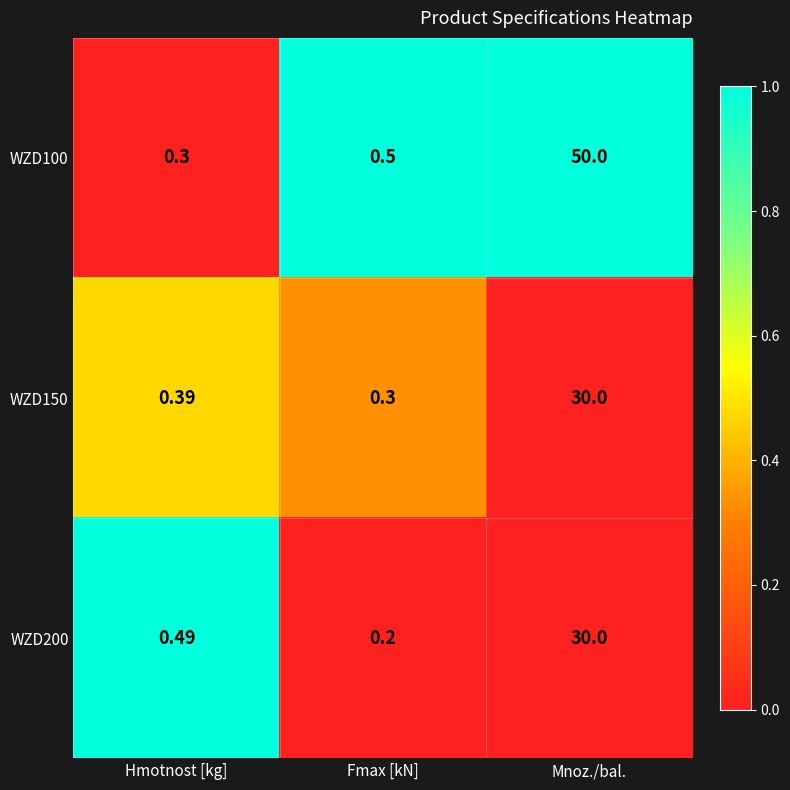

List the labels in order of WZD150 value, largest first.

Mnoz./bal., Hmotnost [kg], Fmax [kN]